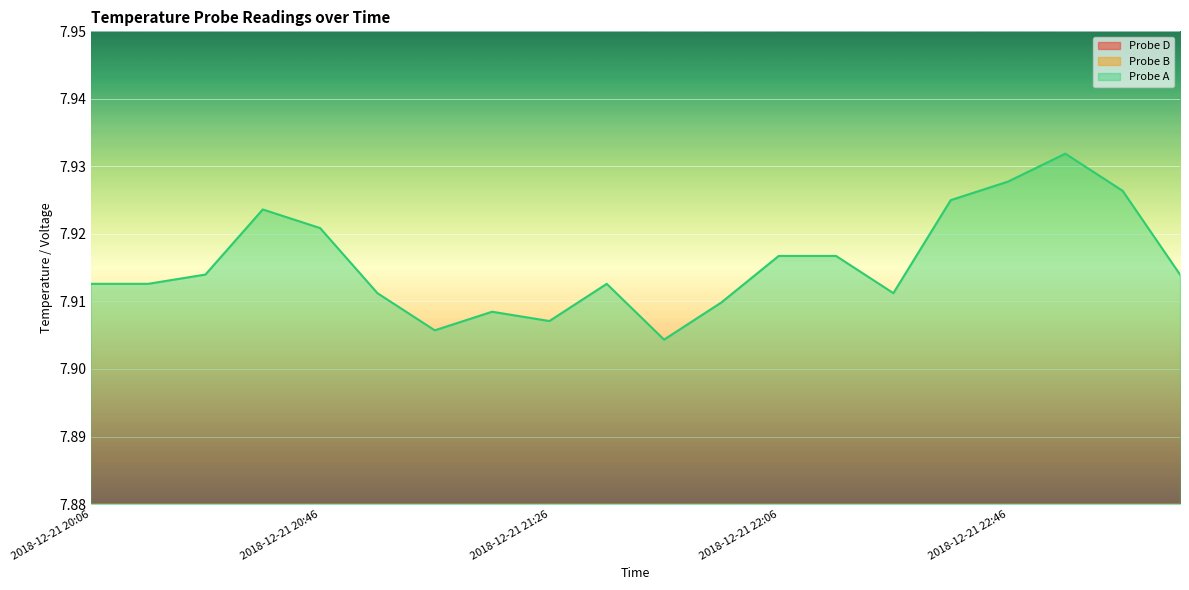

Between 2018-12-21 20:56 and 2018-12-21 21:36, which series saw the biggest shift?

Probe D